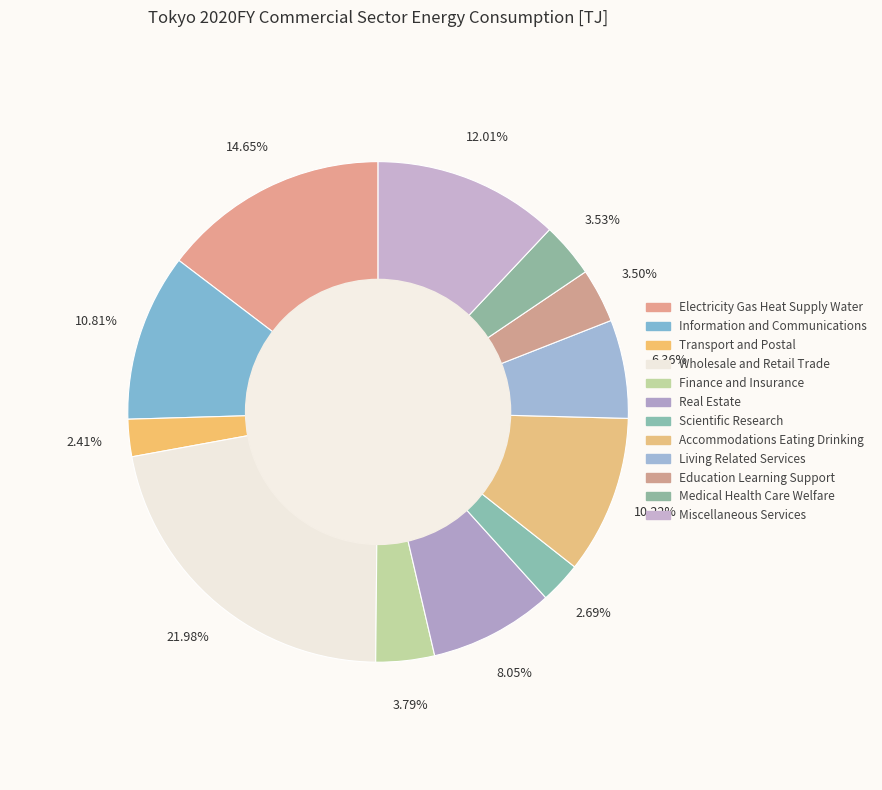

To the nearest percent, what is the difference between the largest and smallest slice percentages?

20%